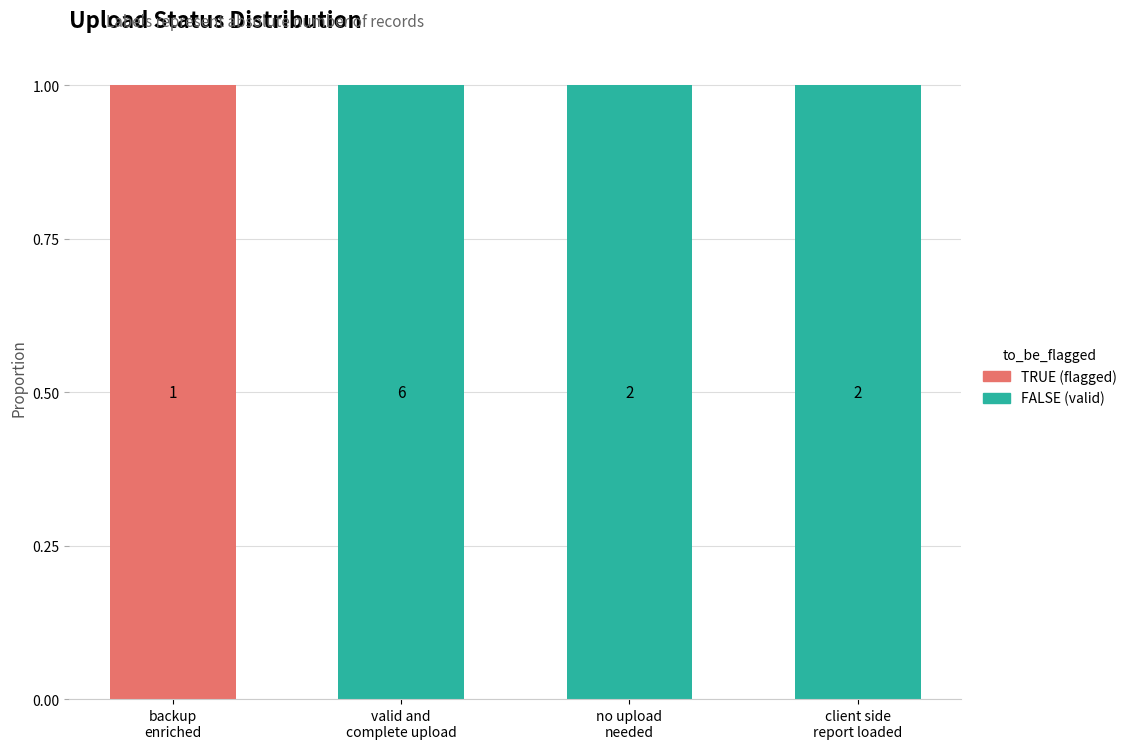

The TRUE series shows 0 at no upload
needed. True or false?

False